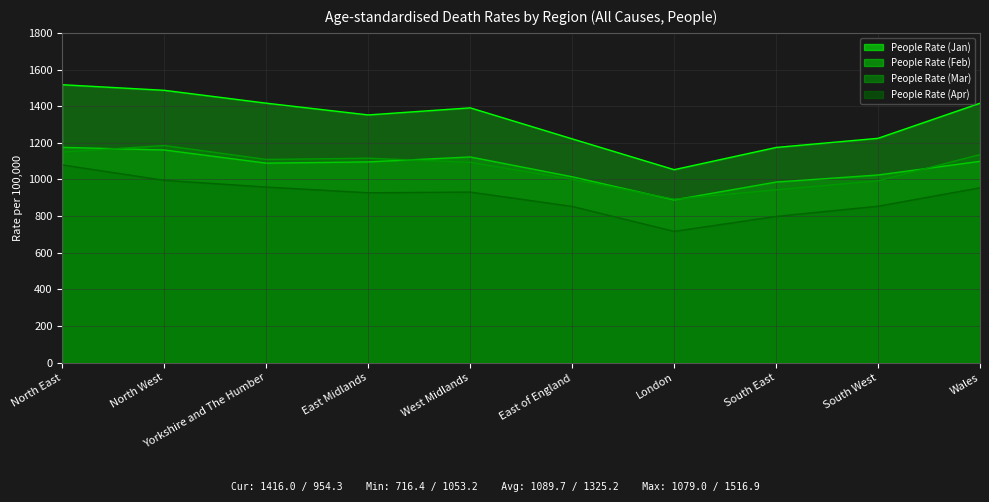

Which series changed the most between Yorkshire and The Humber and East Midlands?

People Rate (Jan)